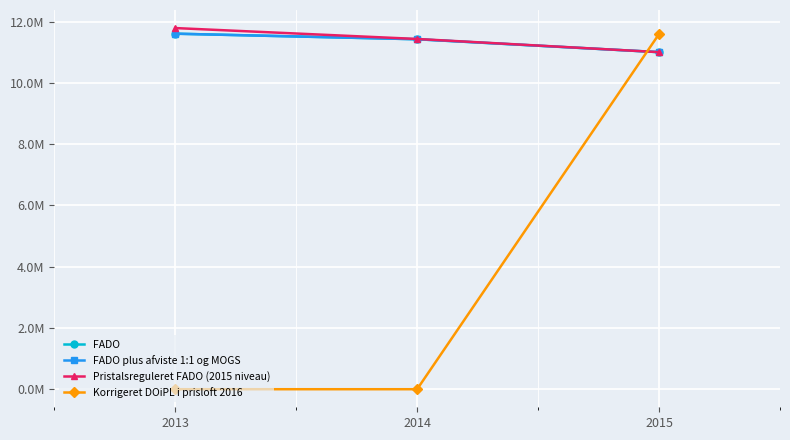

What is the average value of the FADO plus afviste 1:1 og MOGS series?

11346998.3